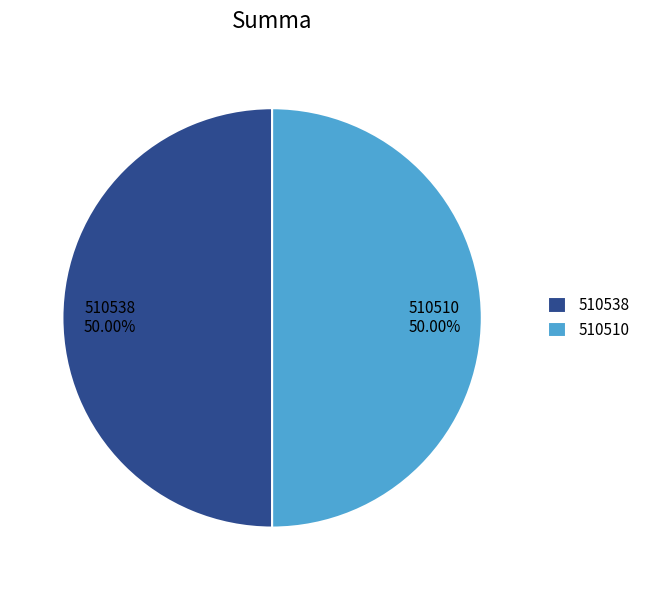

Approximately how many times larger is the value at 510538 compared to 510510?

1.0